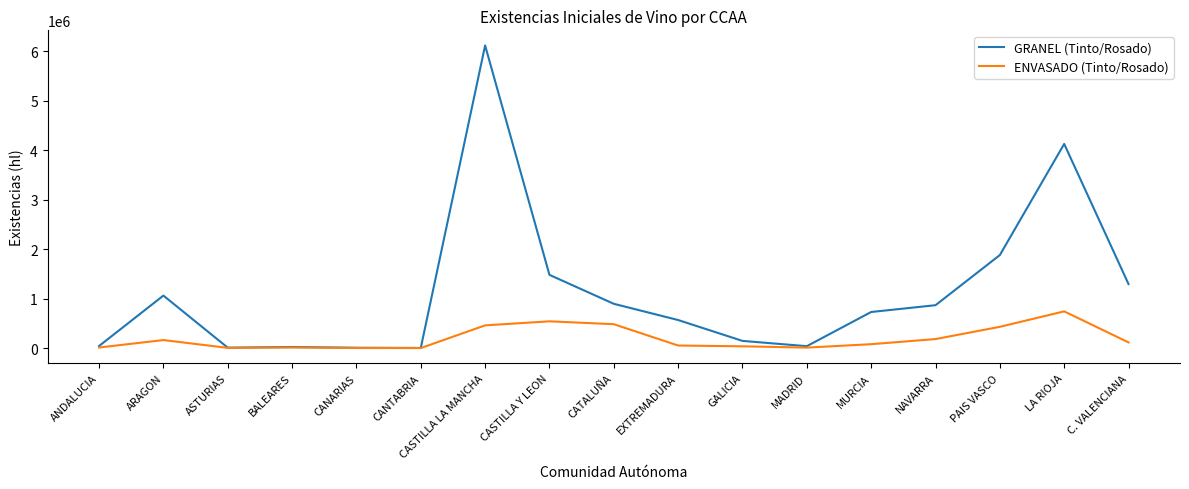

Which label corresponds to the largest value in the chart?

CASTILLA LA MANCHA